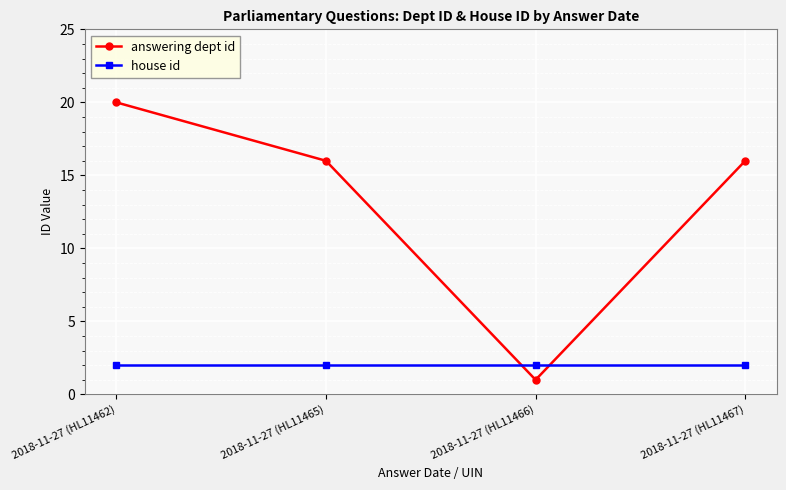

What is the minimum value shown in the chart?

1